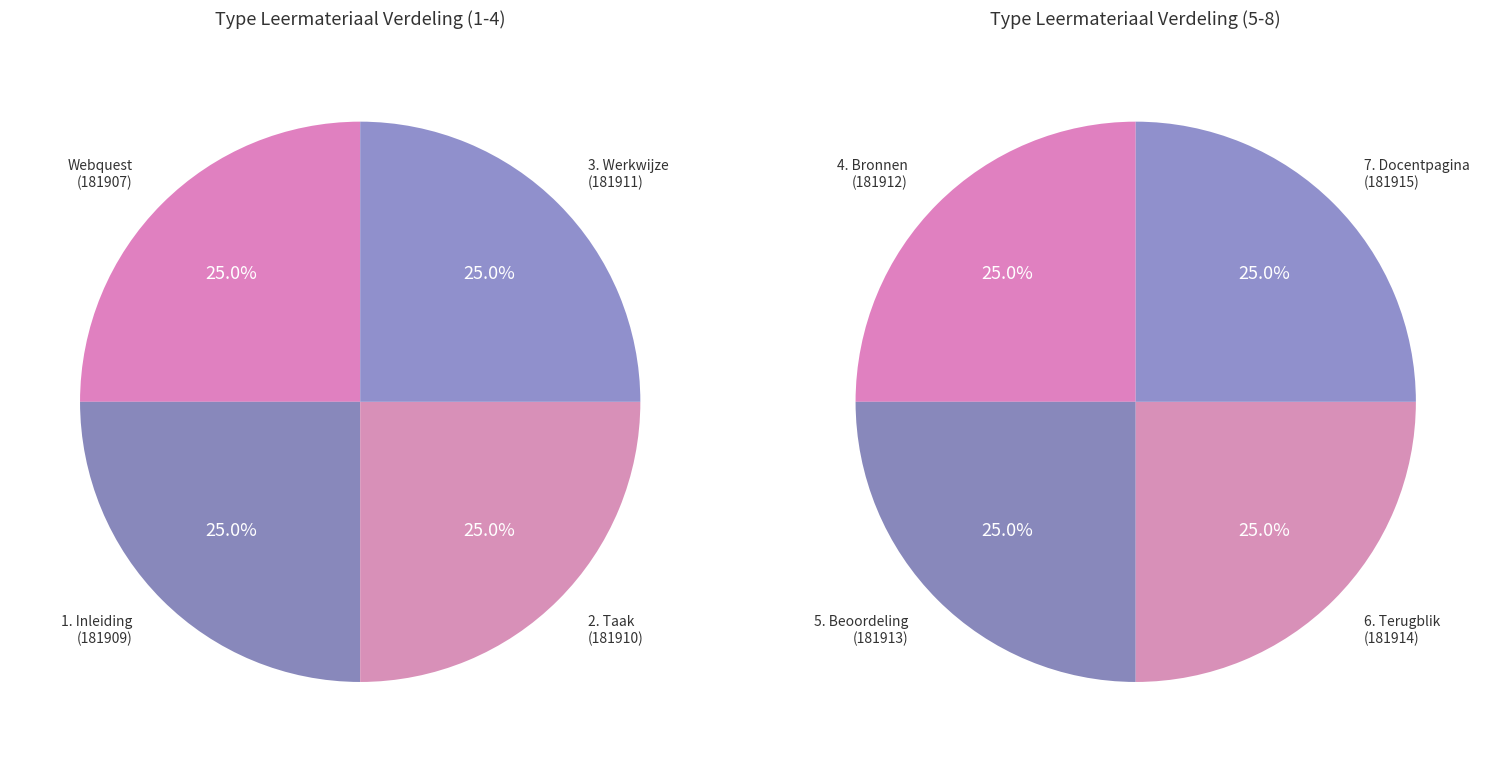

How many segments does this pie chart have?

8